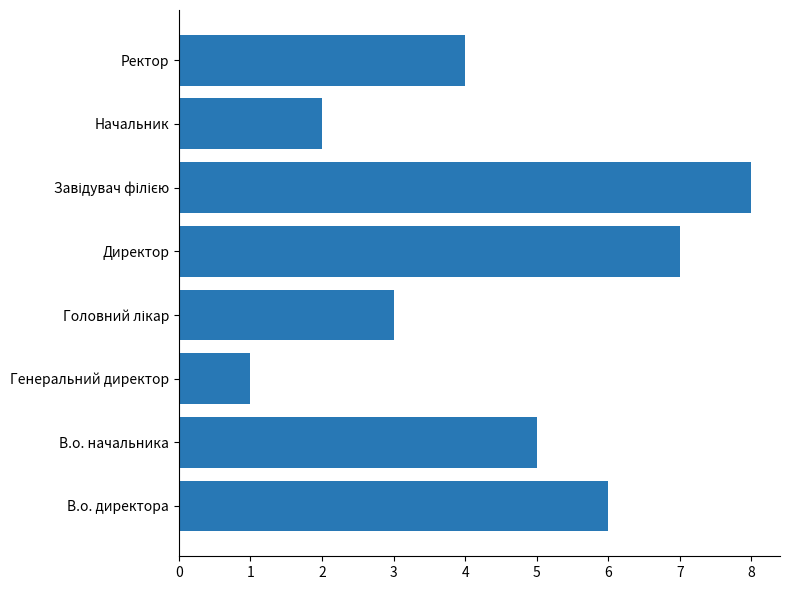

How many distinct data groups are displayed?

1